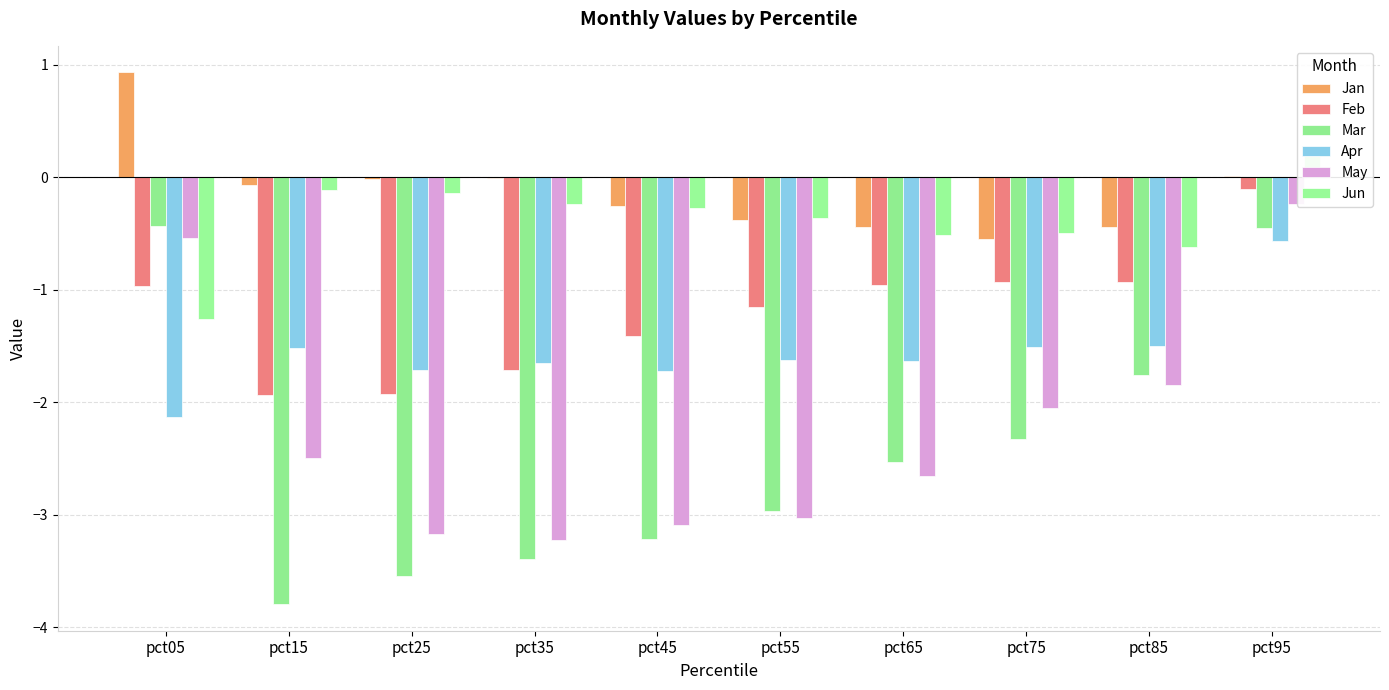

Reading right to left, what are all the values shown in this chart?

Jan: 0.0	-0.4	-0.5	-0.4	-0.4	-0.3	-0.0	-0.0	-0.1	0.9
Feb: -0.1	-0.9	-0.9	-1.0	-1.2	-1.4	-1.7	-1.9	-1.9	-1.0
Mar: -0.5	-1.8	-2.3	-2.5	-3.0	-3.2	-3.4	-3.5	-3.8	-0.4
Apr: -0.6	-1.5	-1.5	-1.6	-1.6	-1.7	-1.7	-1.7	-1.5	-2.1
May: -0.2	-1.9	-2.0	-2.7	-3.0	-3.1	-3.2	-3.2	-2.5	-0.5
Jun: 0.2	-0.6	-0.5	-0.5	-0.4	-0.3	-0.2	-0.1	-0.1	-1.3